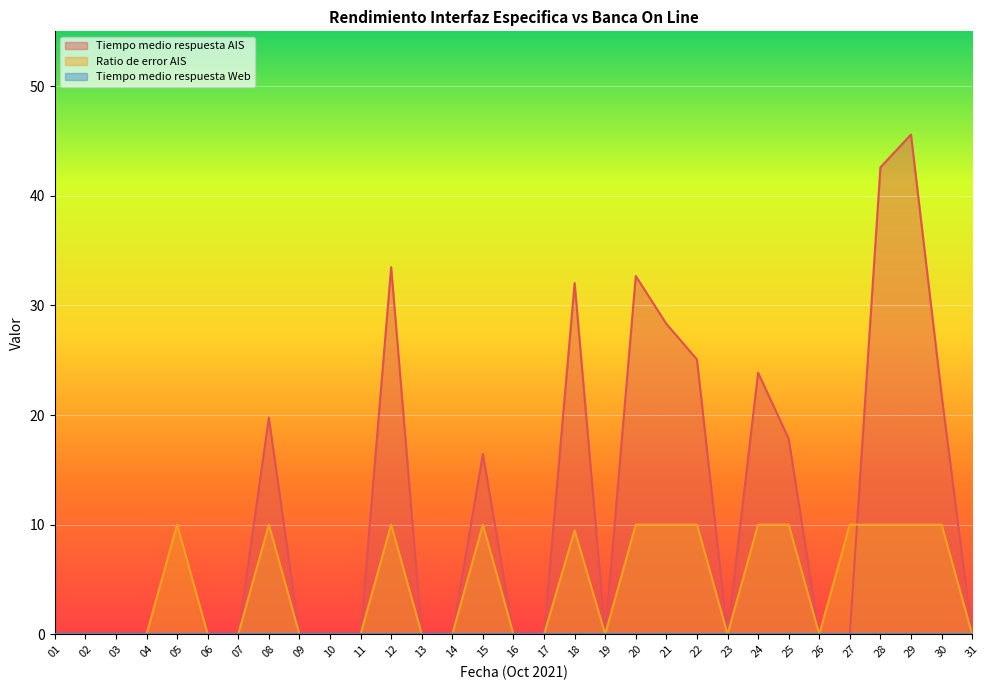

Which label corresponds to the largest value in the chart?

29